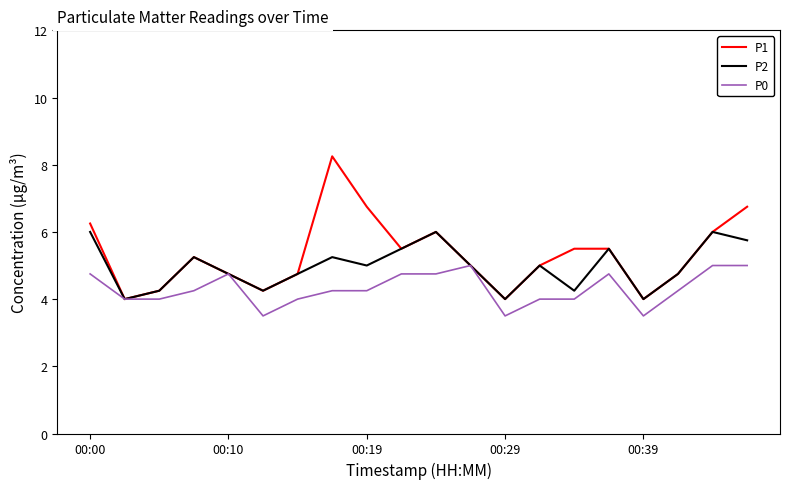

Count the P0 values in the range 4 to 5.

17